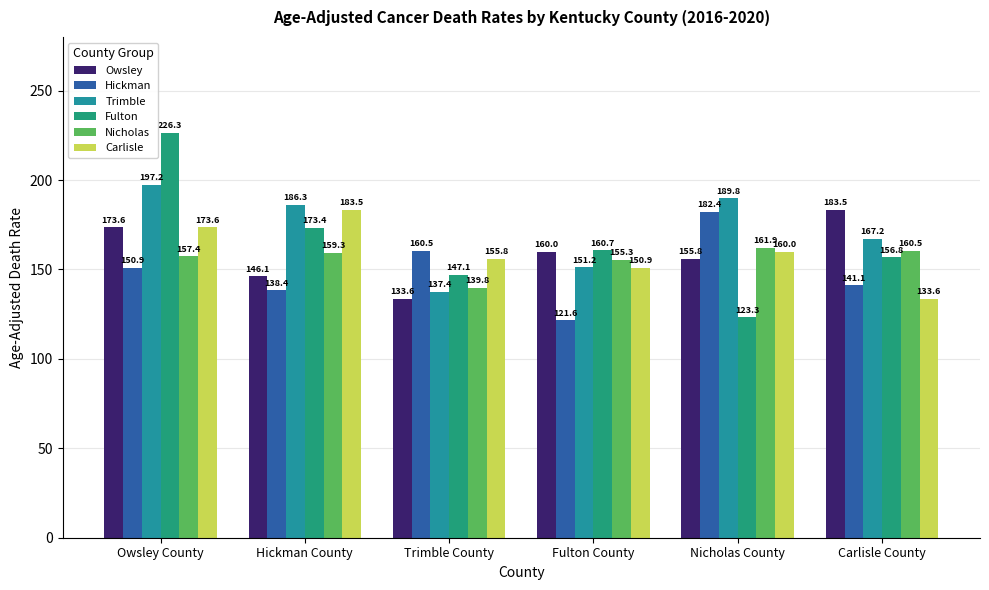

Which series has the largest total across all categories?

Trimble